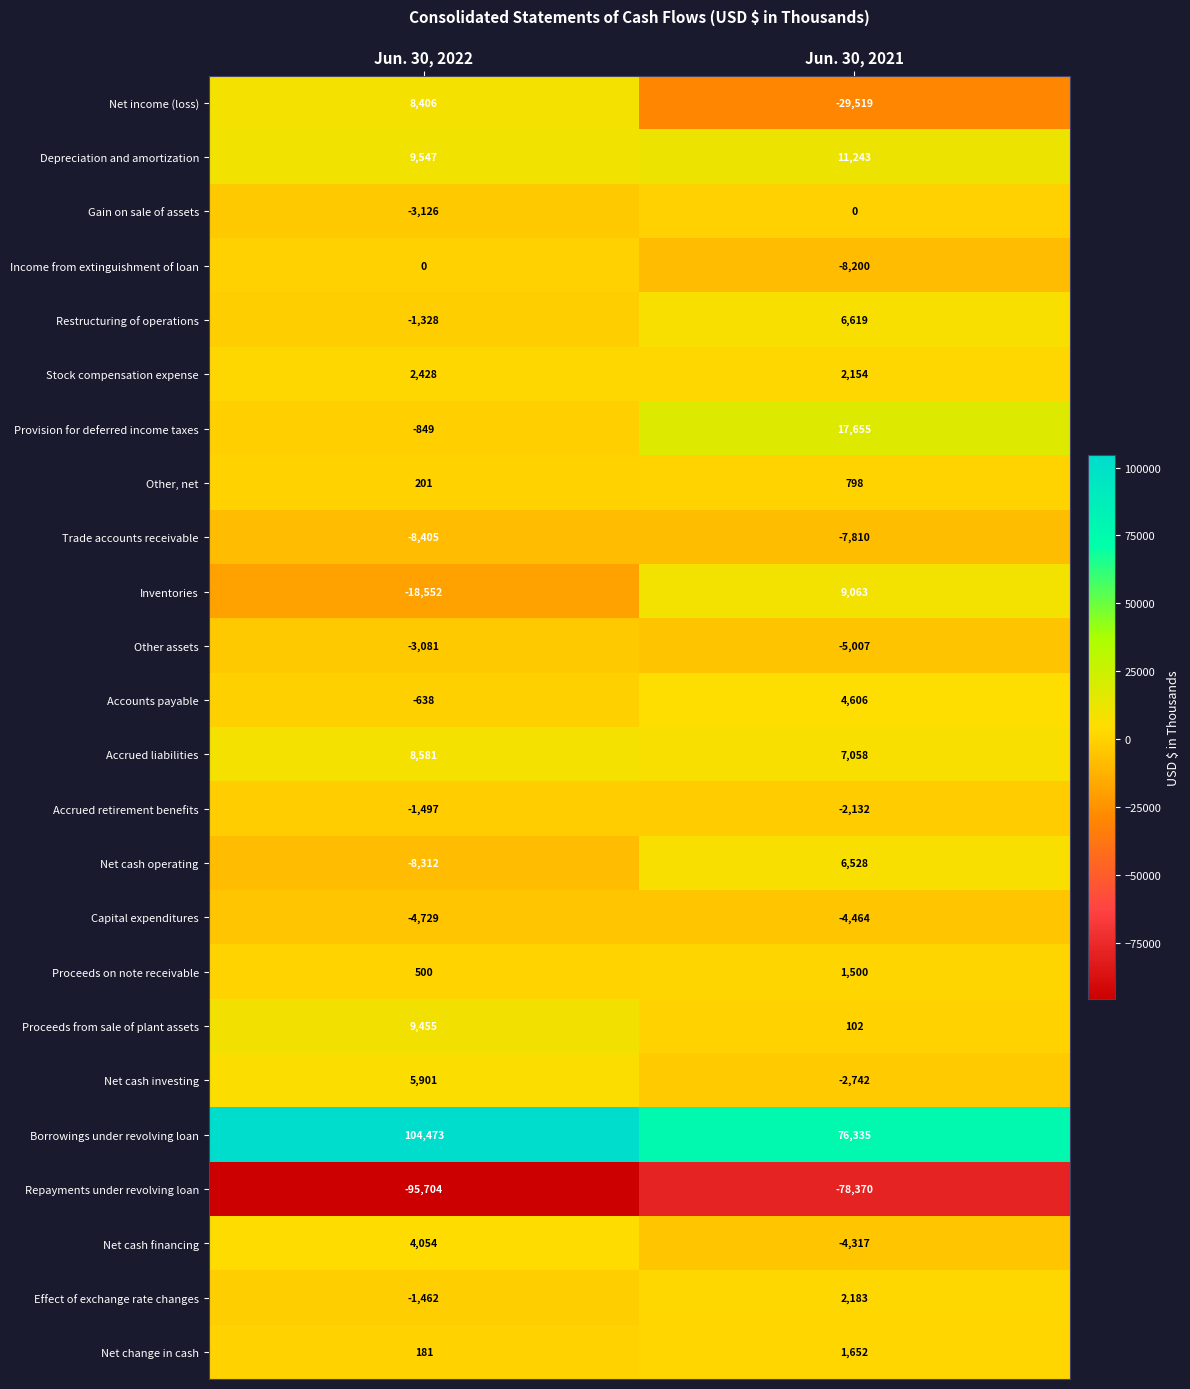

Count the number of categories in the chart.

2